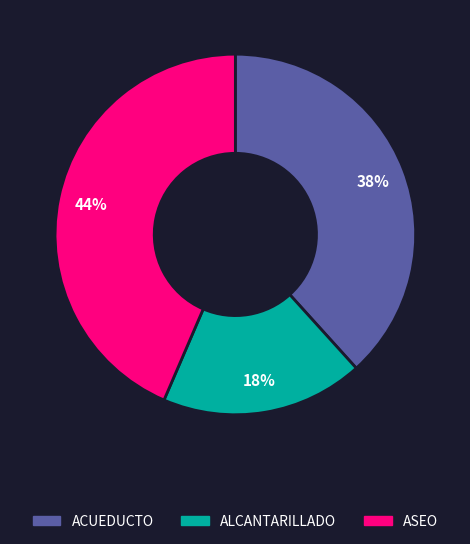

Rank the categories by value from highest to lowest.

ASEO, ACUEDUCTO, ALCANTARILLADO